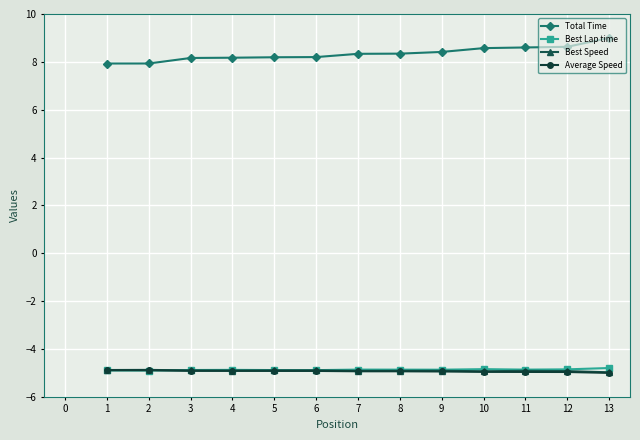

What are all the series names shown in the legend?

Total Time, Best Lap time, Best Speed, Average Speed